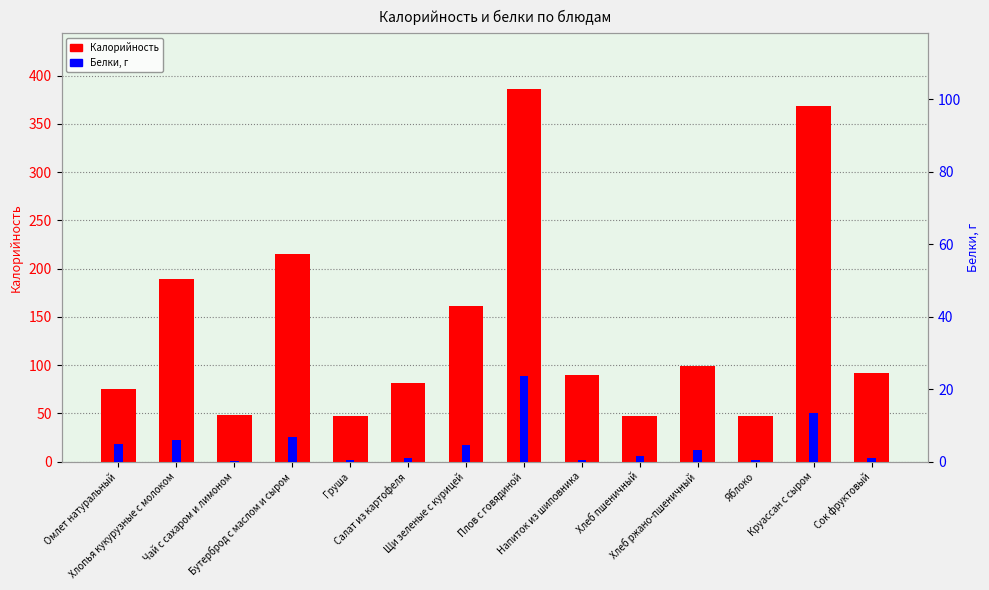

What is the difference between the maximum and minimum values in the Калорийность series?

338.9